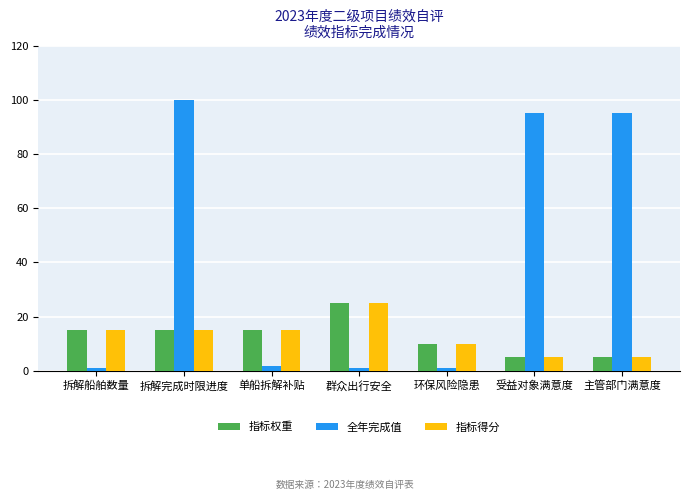

True or false: 指标得分 has a value of 25.0 at 群众出行安全.

True